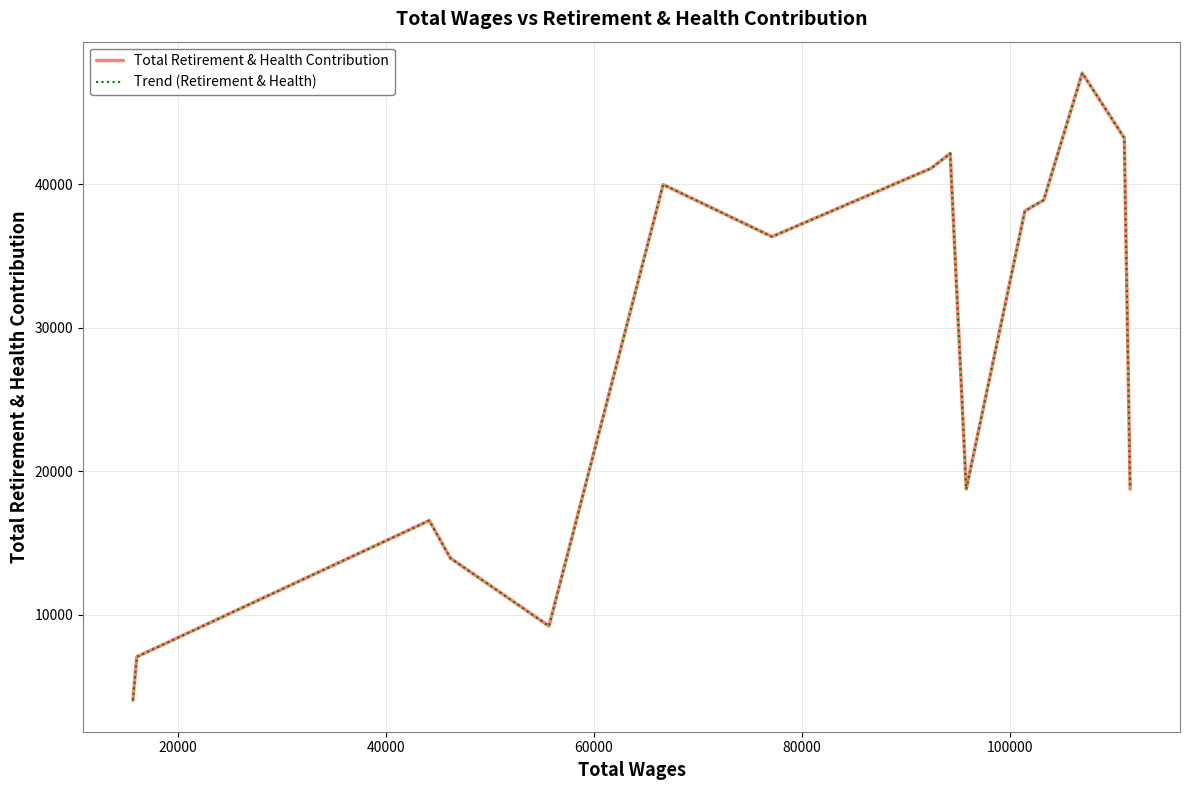

What is the difference between the maximum and minimum values in the Trend (Retirement & Health) series?

43729